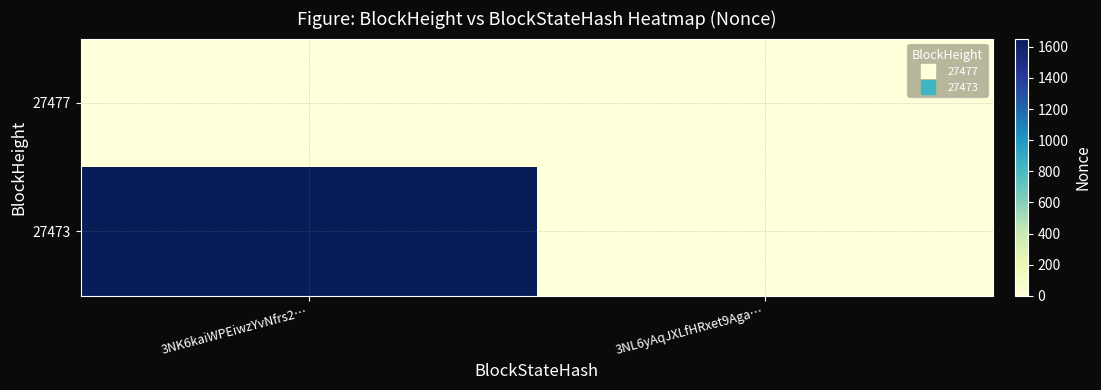

At how many categories does at least one series exceed 1530?

1